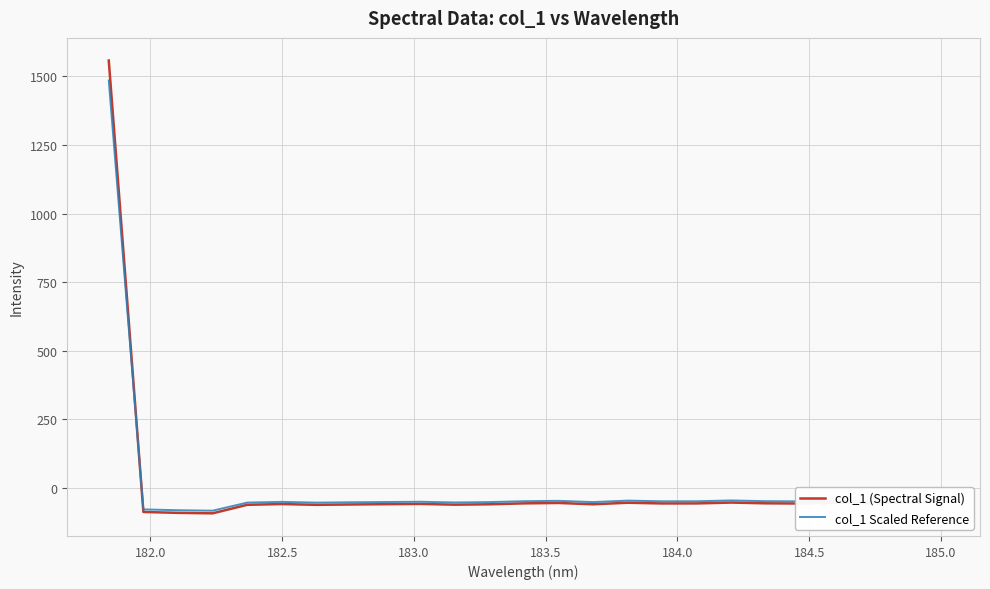

True or false: col_1 Scaled Reference has more than 0 points higher than both neighbors.

True